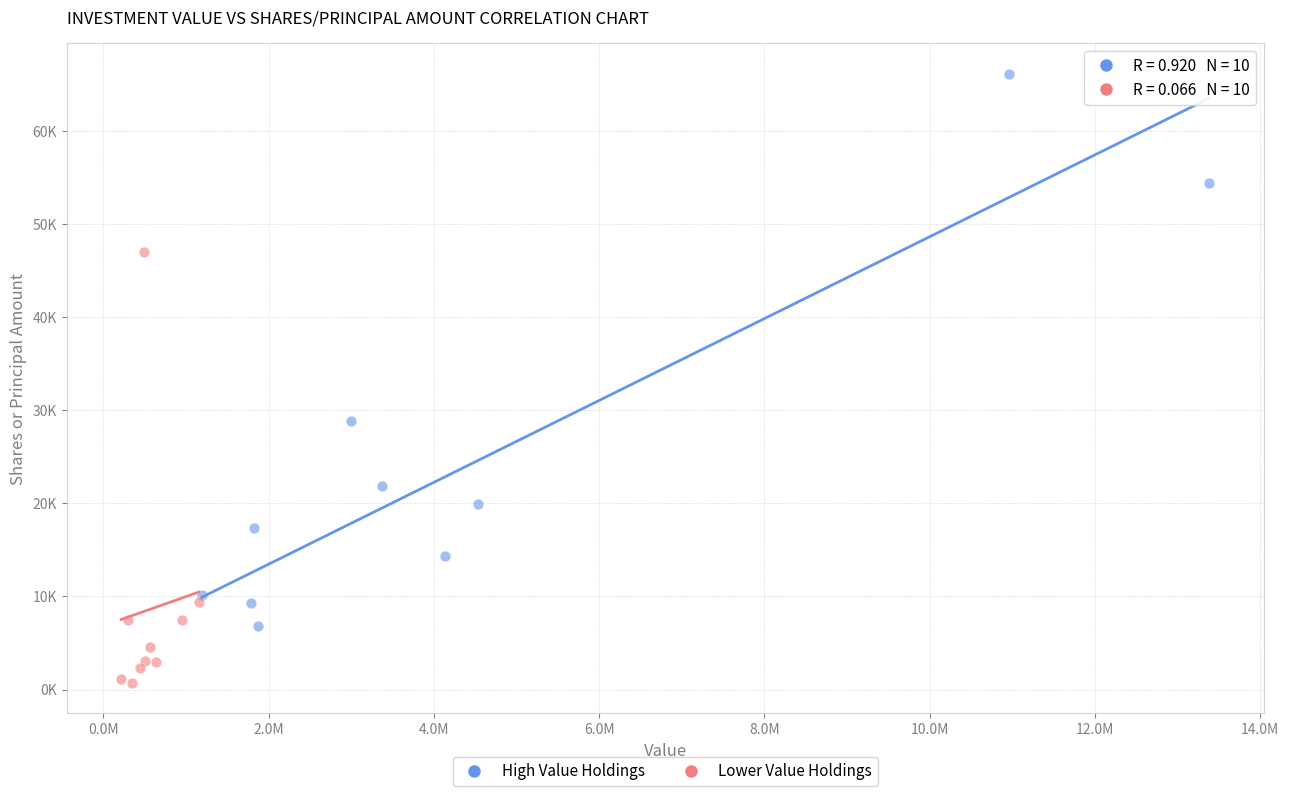

Which series has the largest Y range (max minus min)?

High Value Holdings